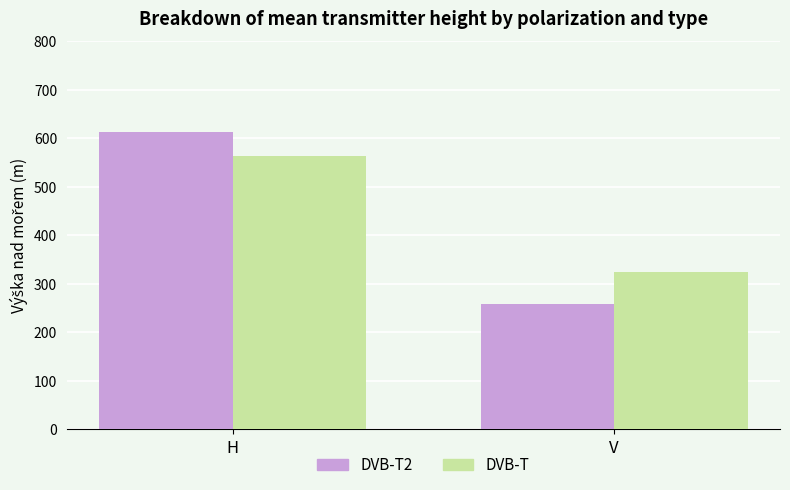

What is the value of the DVB-T bar at the 1st from the left?

563